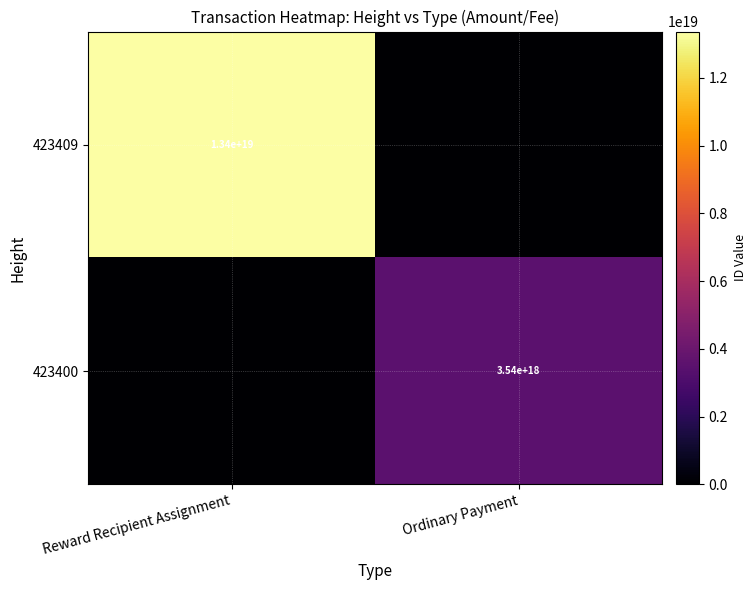

Is it true that 423400 equals 3540000000000000000 at Ordinary Payment?

True